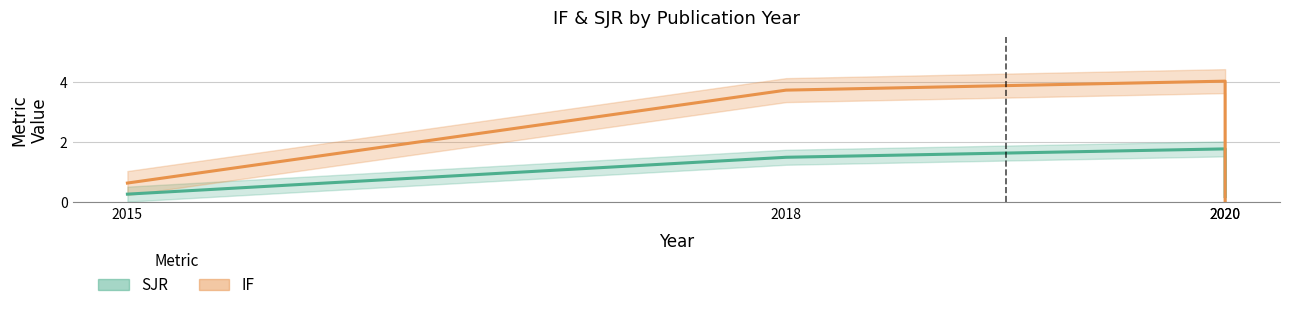

Which series ends up on top after the final intersection of SJR and IF?

SJR